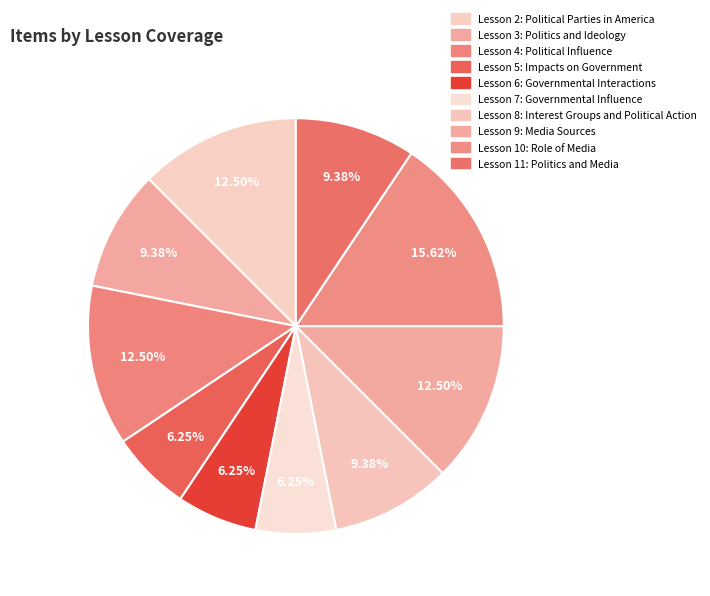

What is the change in value from Lesson 4: Political Influence to Lesson 7: Governmental Influence?

-2